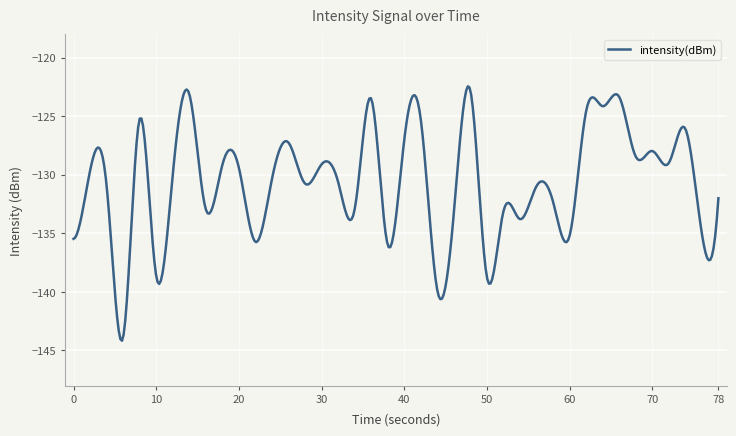

What is the difference between the maximum and minimum values?

21.7